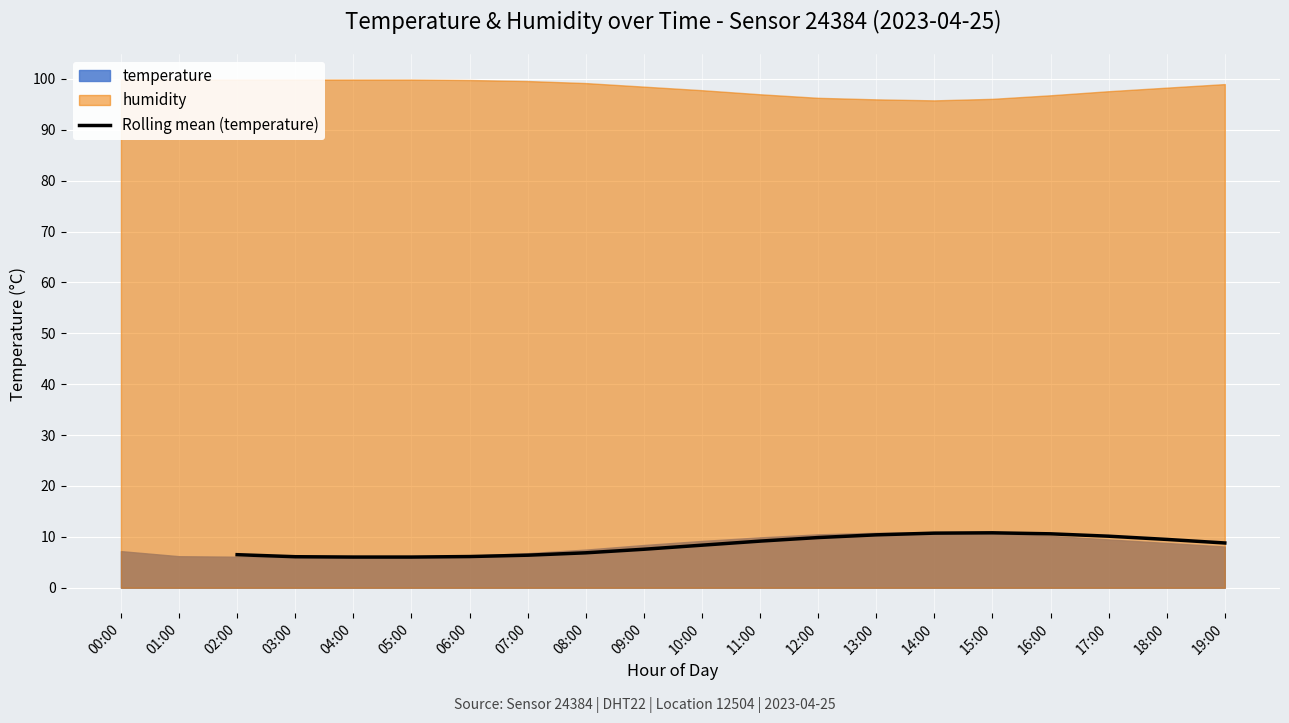

How many lines are shown in the chart?

1